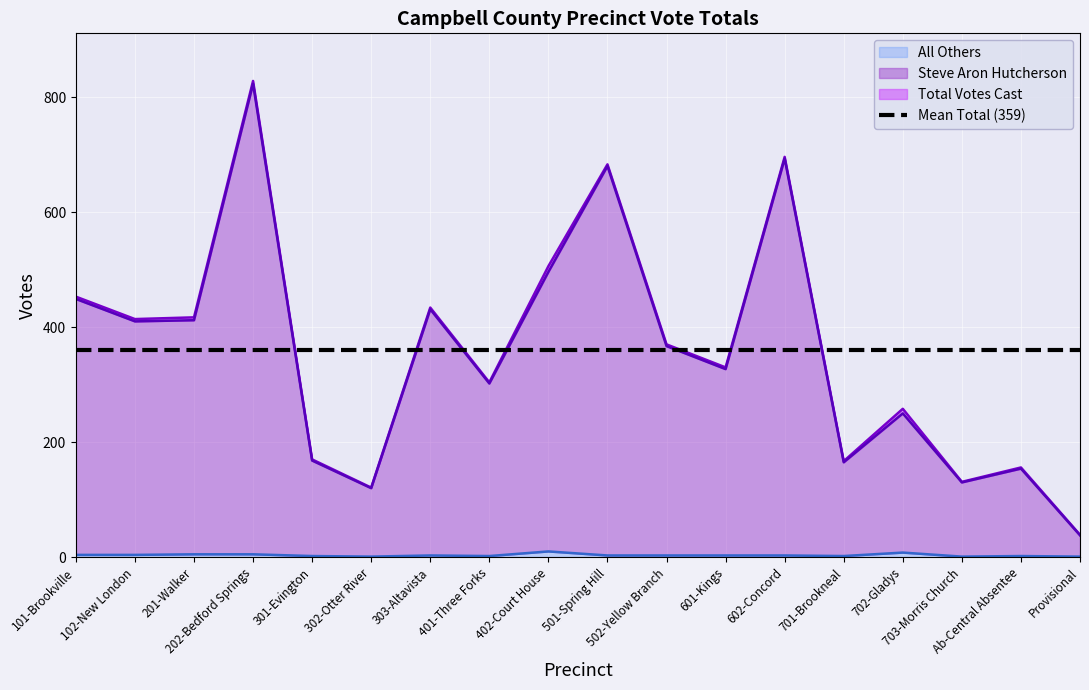

Between 102-New London and Ab-Central Absentee, which series saw the biggest shift?

Total Votes Cast